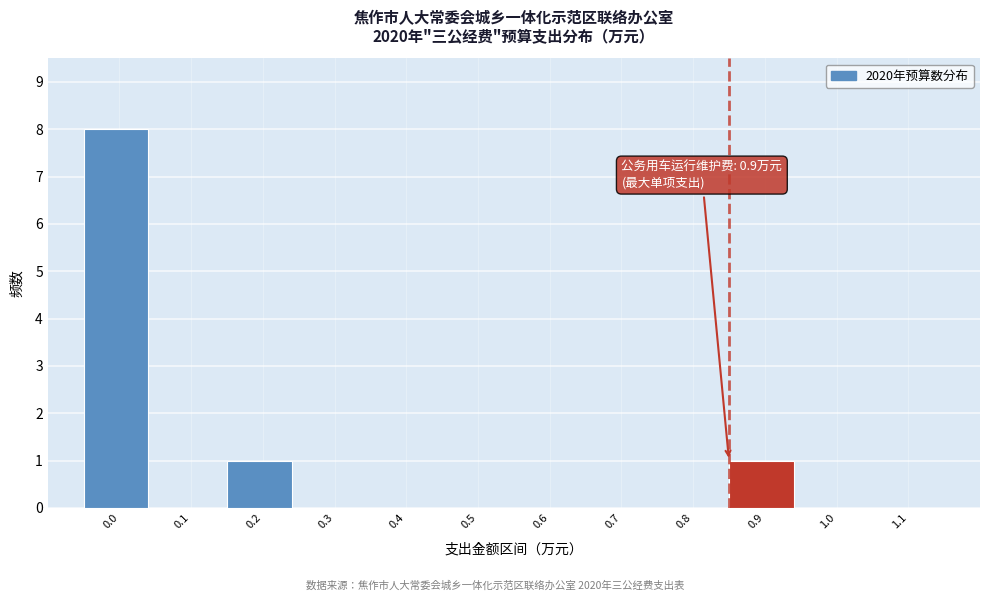

Reading right to left, list all the values displayed in this chart.

1.1=0	1.0=0	0.9=1	0.8=0	0.7=0	0.6=0	0.5=0	0.4=0	0.3=0	0.2=1	0.1=0	0.0=8